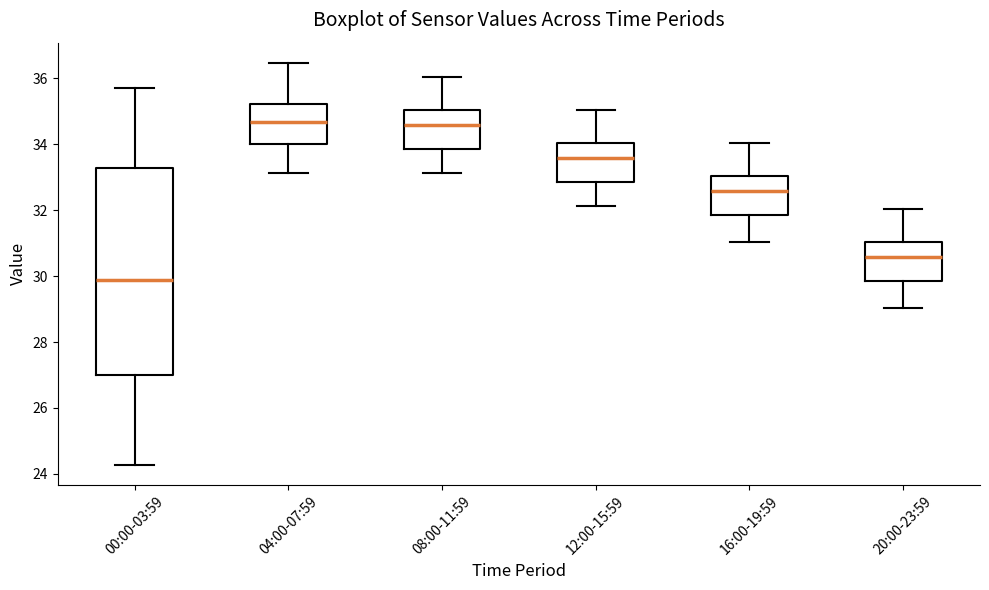

Which box has the lowest median line?

00:00-03:59